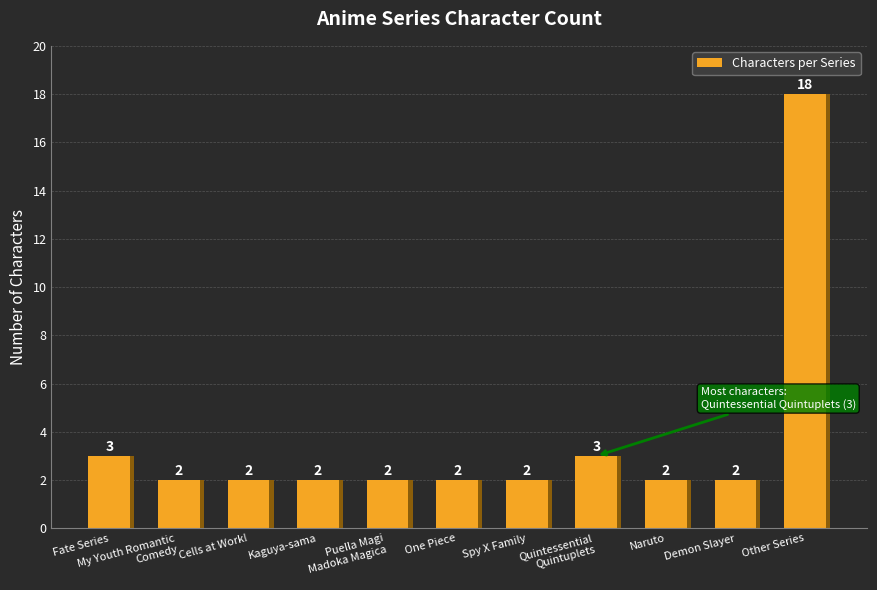

How many distinct data groups are displayed?

1